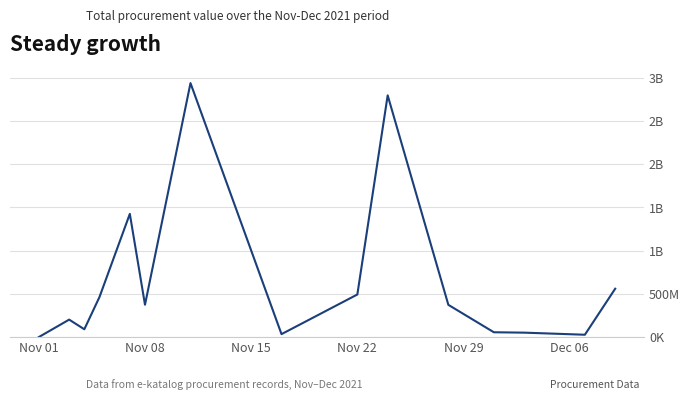

Is this an area chart (filled region under the line)?

No